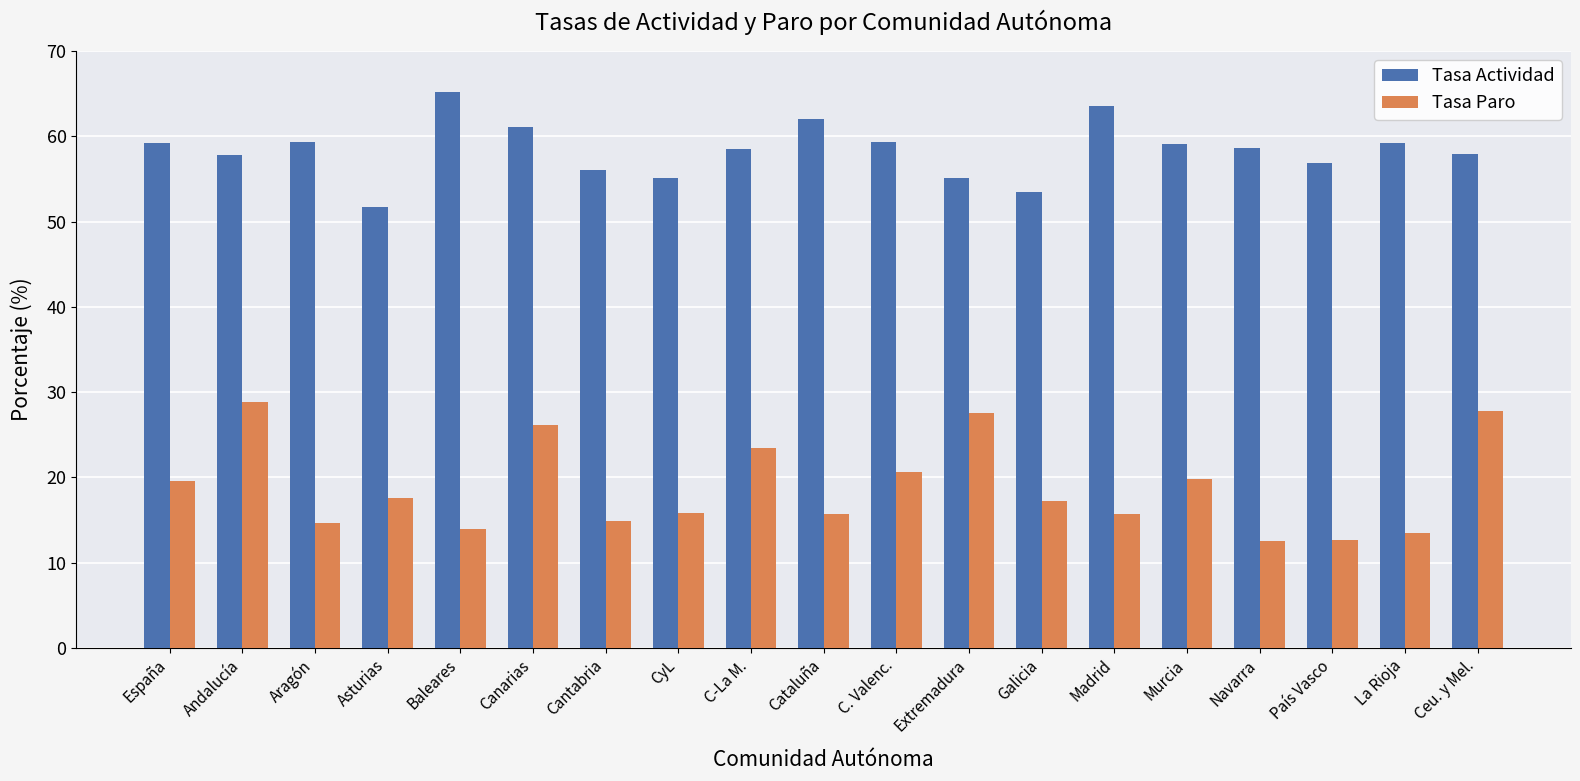

Is the value of Tasa Actividad at Andalucía greater than the value of Tasa Paro at CyL?

Yes